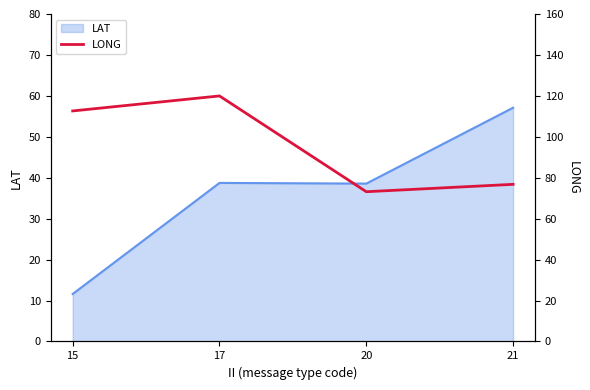

List the labels in order of value, smallest first.

20, 21, 15, 17